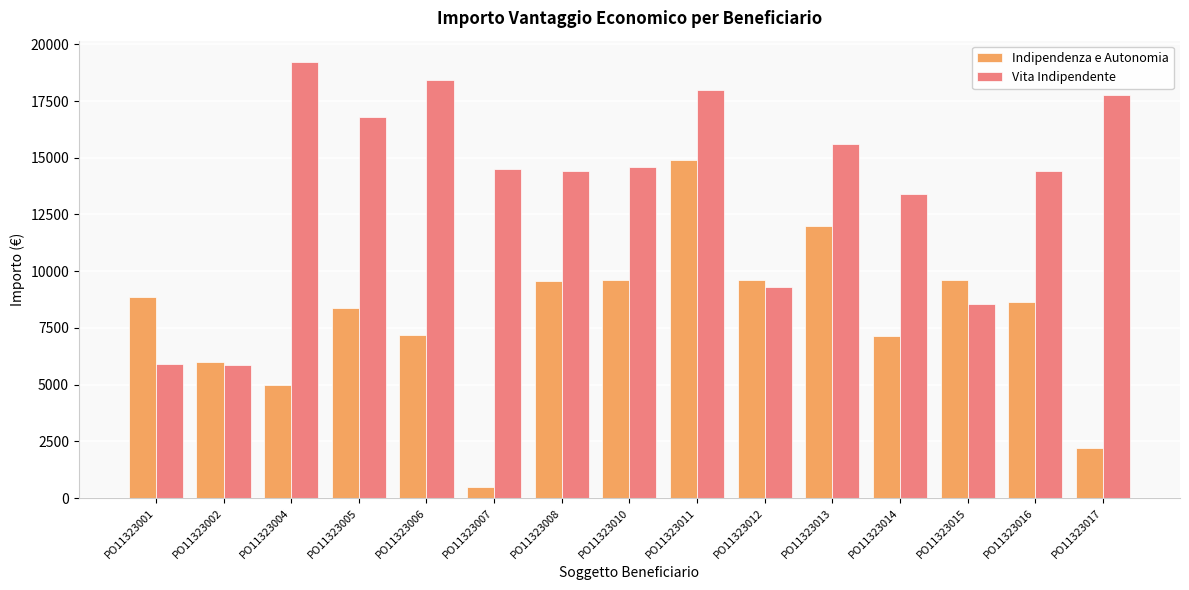

Which series has the largest range (max minus min)?

Indipendenza e Autonomia